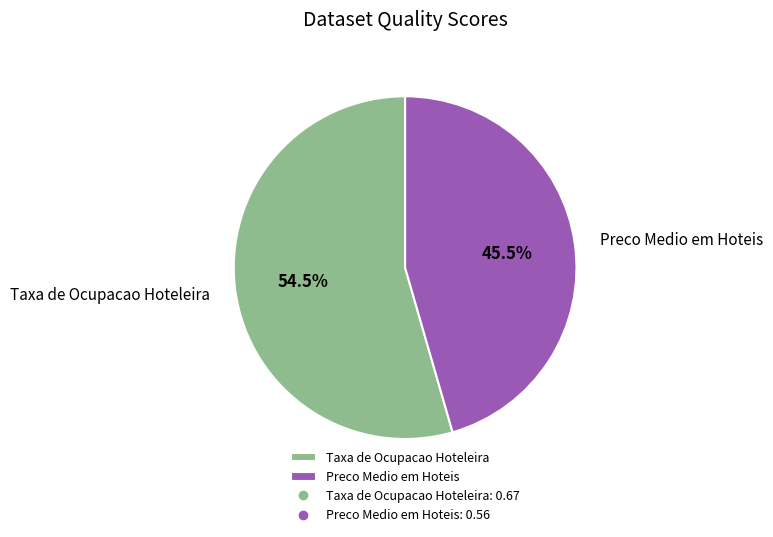

True or false: Preco Medio em Hoteis accounts for 34% of the total.

False